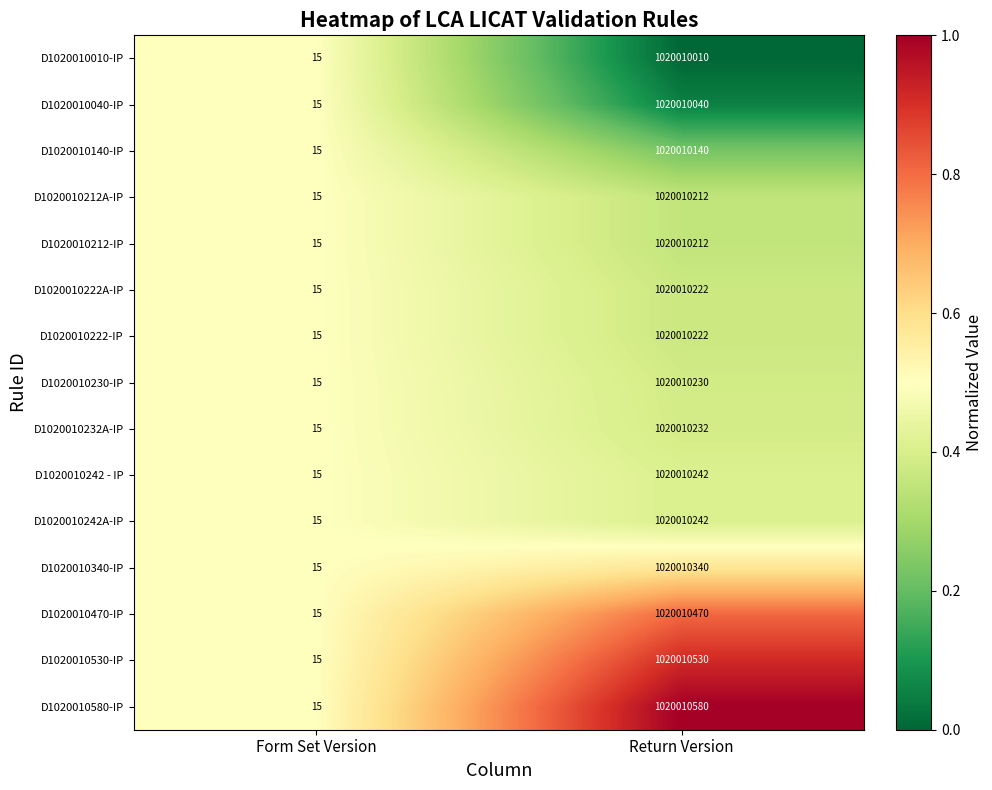

The D1020010530-IP series shows 15 at Form Set Version. True or false?

True